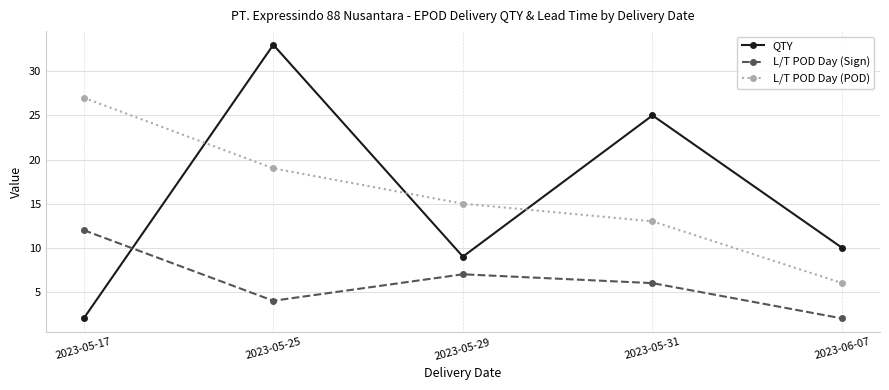

Where is the first local maximum for QTY?

2023-05-25